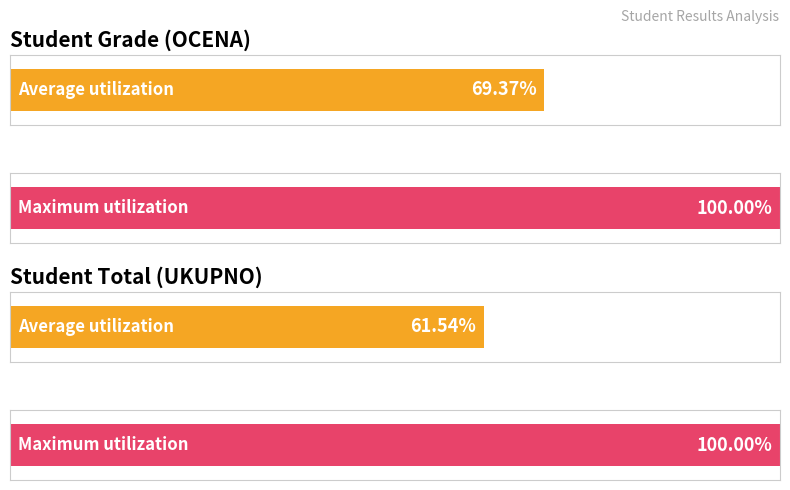

Rank the series by their maximum value, from lowest to highest.

Average utilization, Maximum utilization